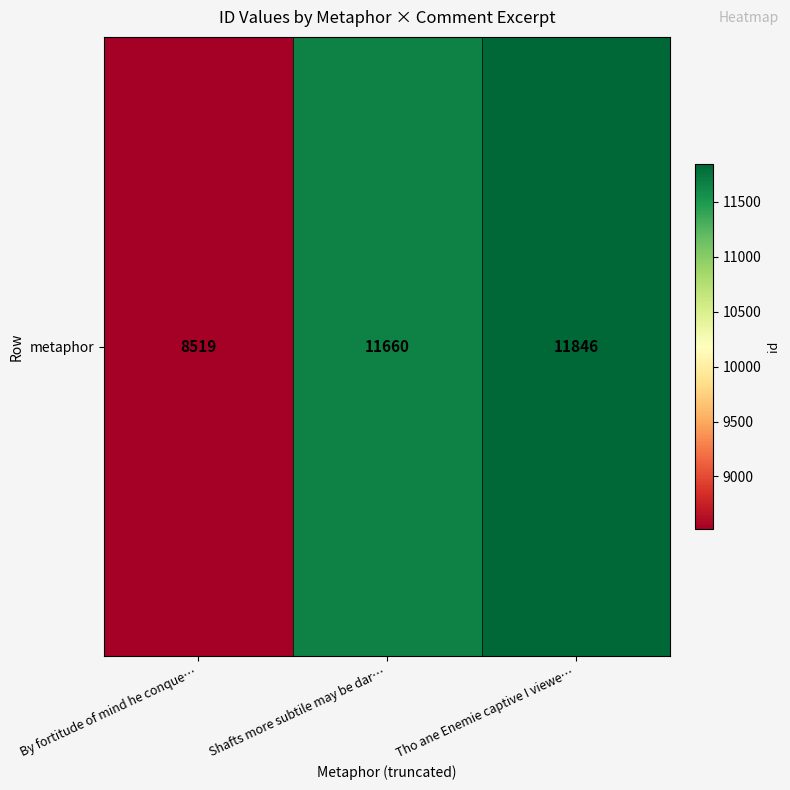

What is the difference between the second highest and minimum values?

3141